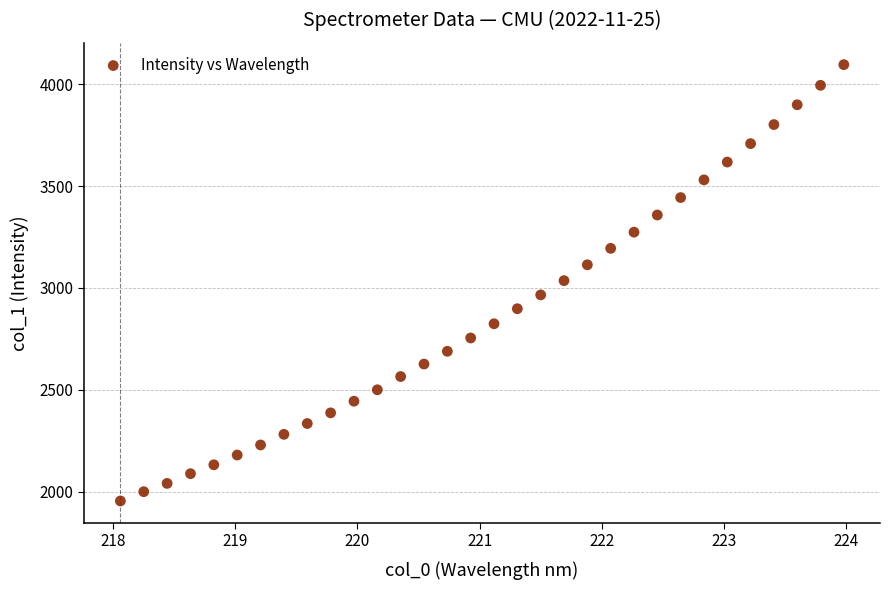

What is the range of X values (max minus min)?

5.9